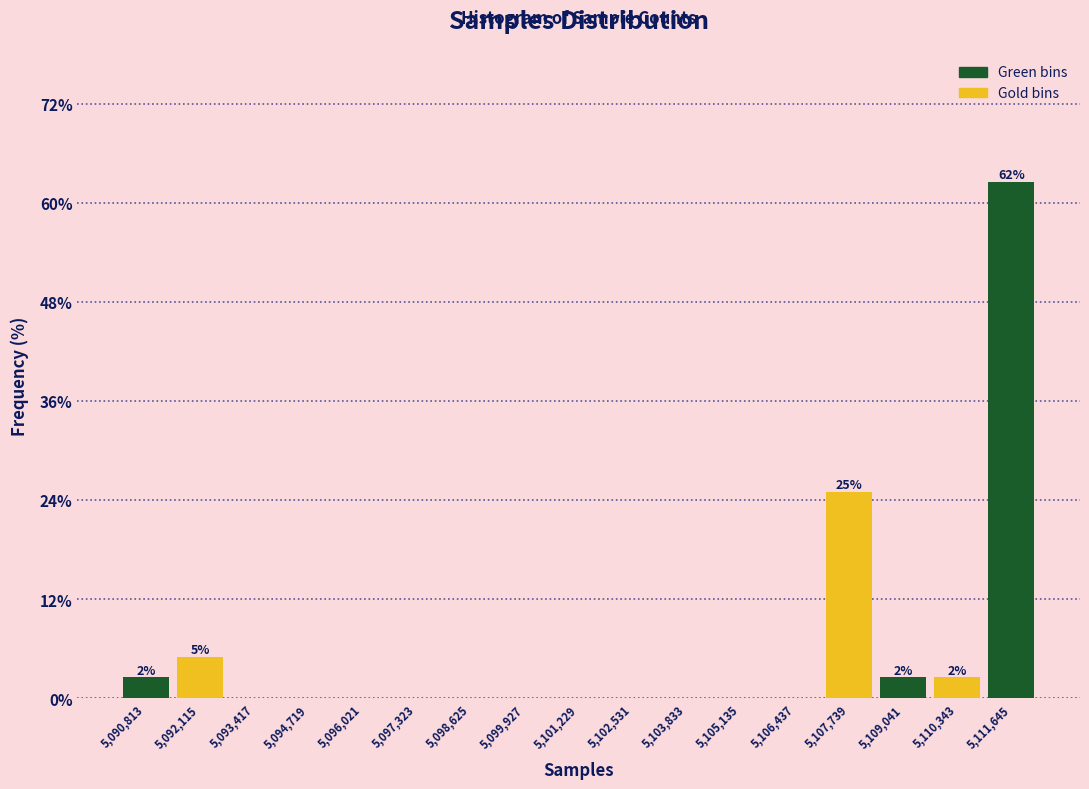

Over which range of the x-axis is the bar tallest?

5111000 to 5112200